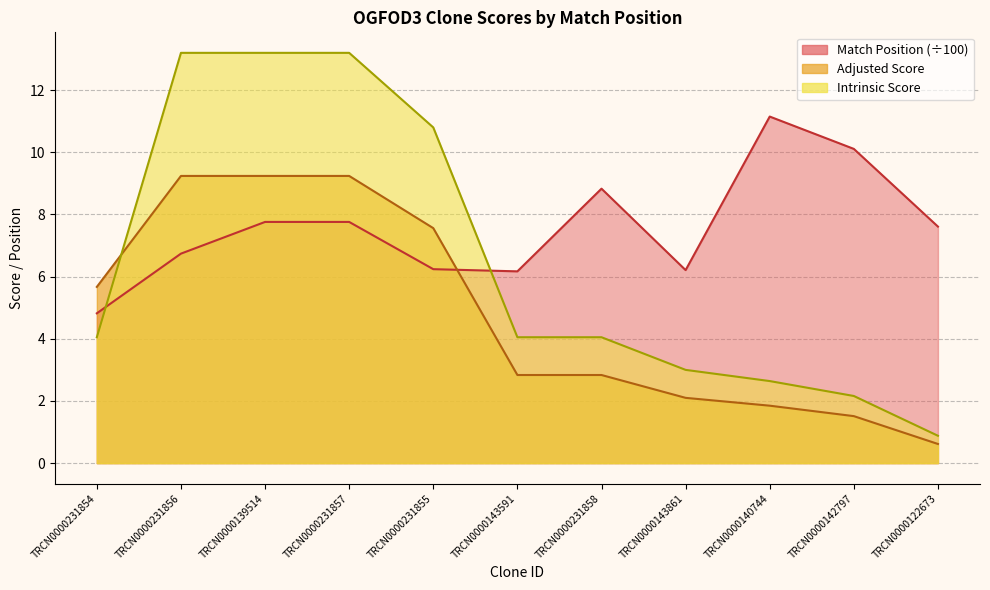

Is the value of Adjusted Score at TRCN0000142797 greater than the value of Match Position at TRCN0000140744?

No